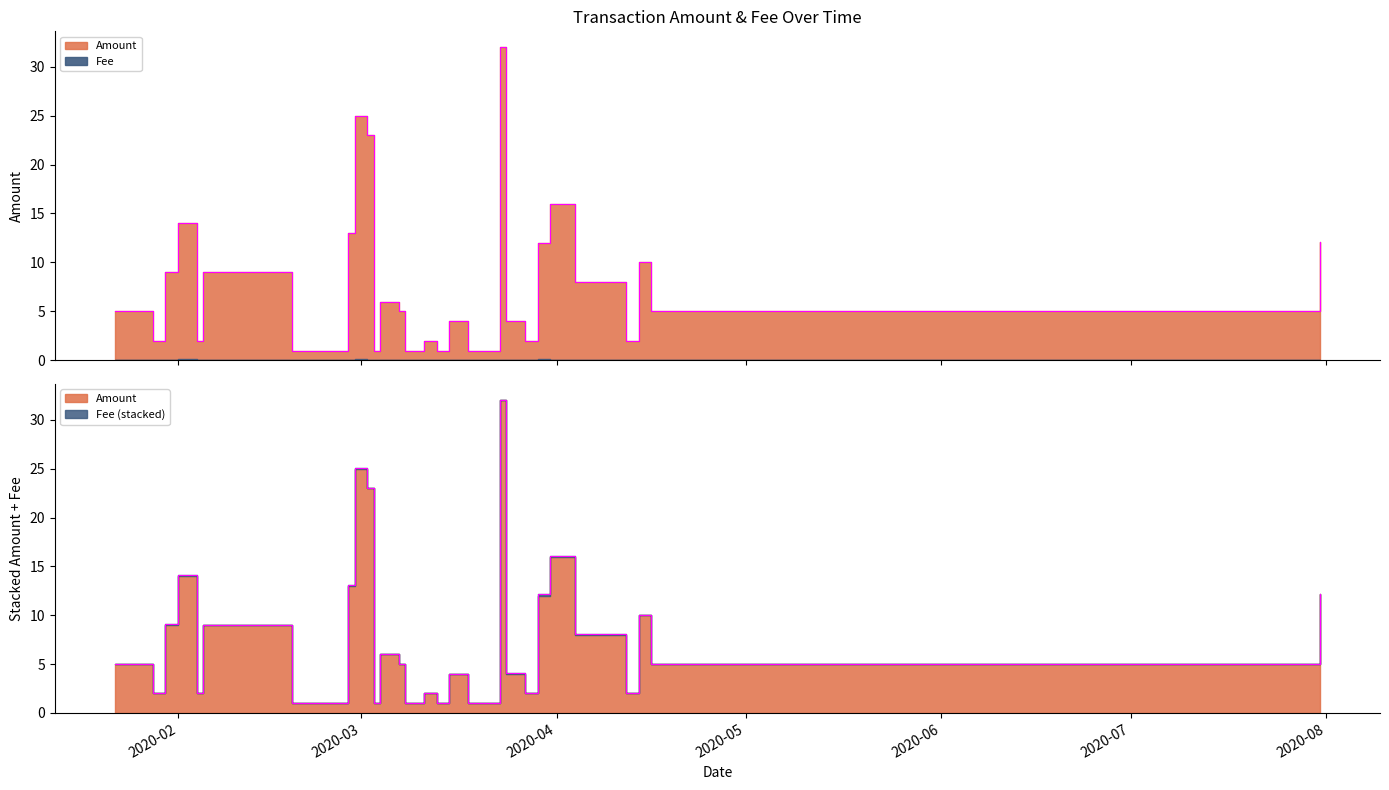

What is the greatest value displayed?

32.0